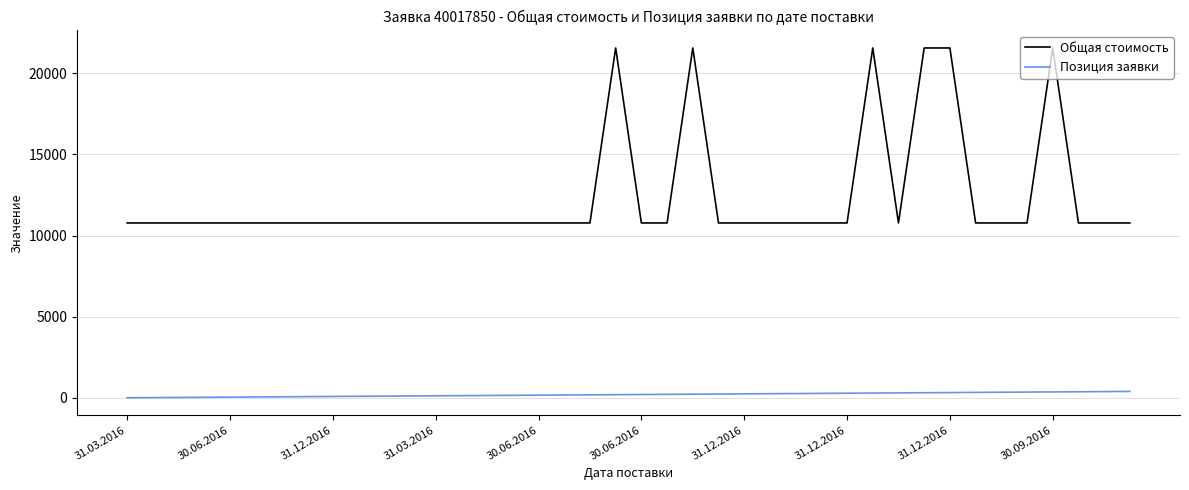

Which series has the largest range (max minus min)?

Общая стоимость